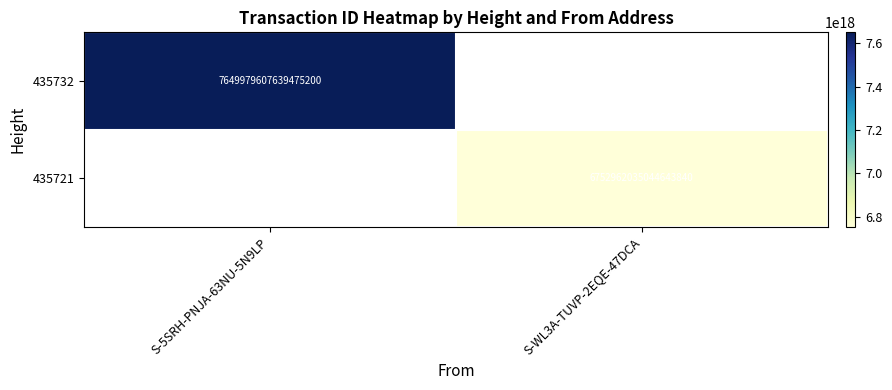

True or false: 435732 has a value of 11745676050067662848 at S-5SRH-PNJA-63NU-5N9LP.

False